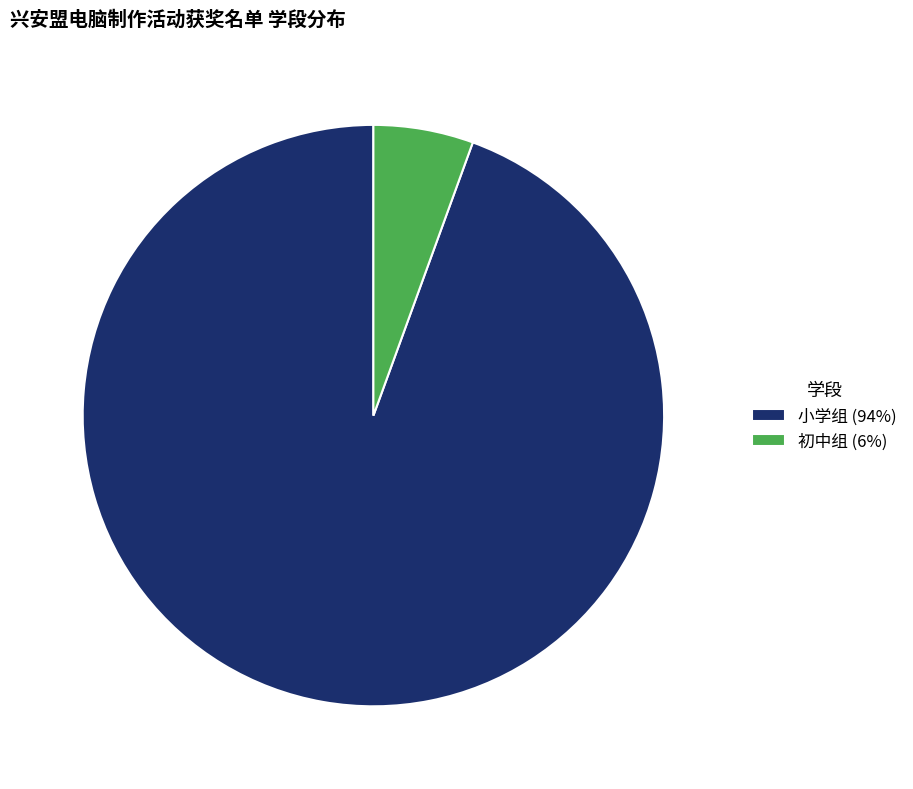

Which slice is the smallest?

初中组